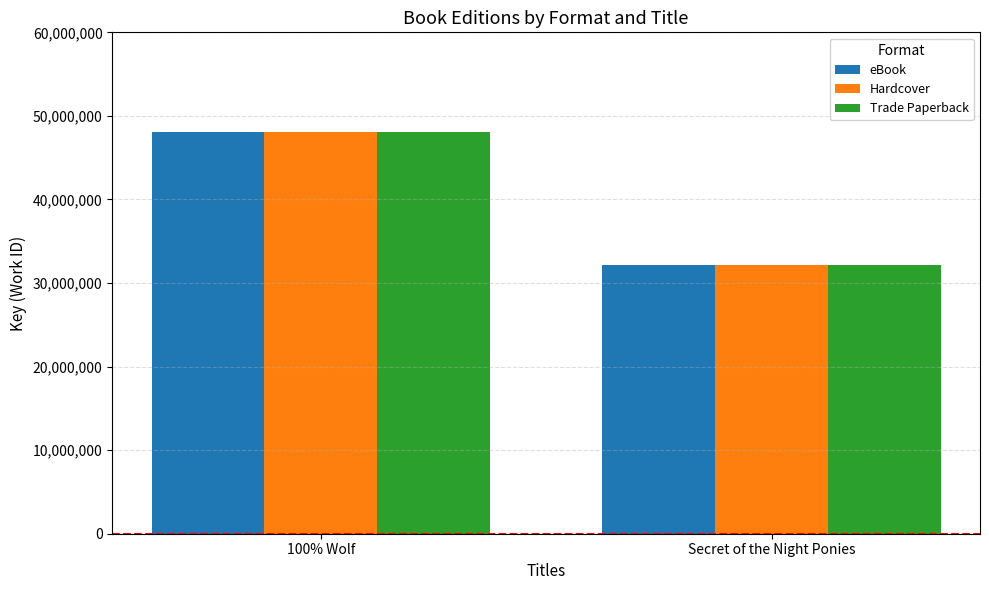

Reading right to left, what are all the values shown in this chart?

eBook: Secret of the Night Ponies=32158574	100% Wolf=48020968
Hardcover: Secret of the Night Ponies=32158574	100% Wolf=48020968
Trade Paperback: Secret of the Night Ponies=32158574	100% Wolf=48020968